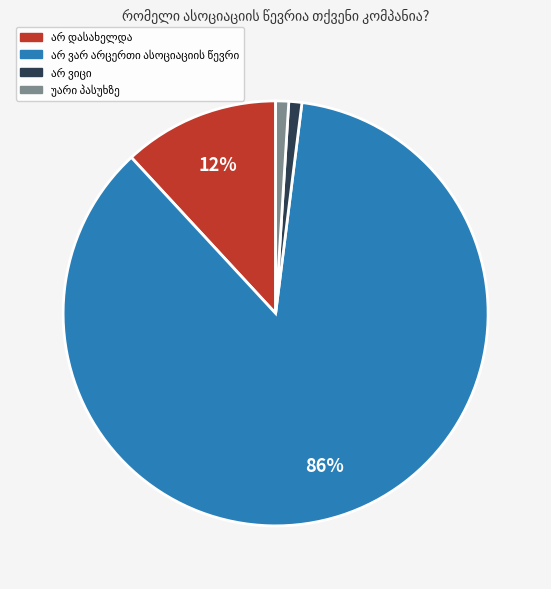

How many slices are in this pie chart?

4